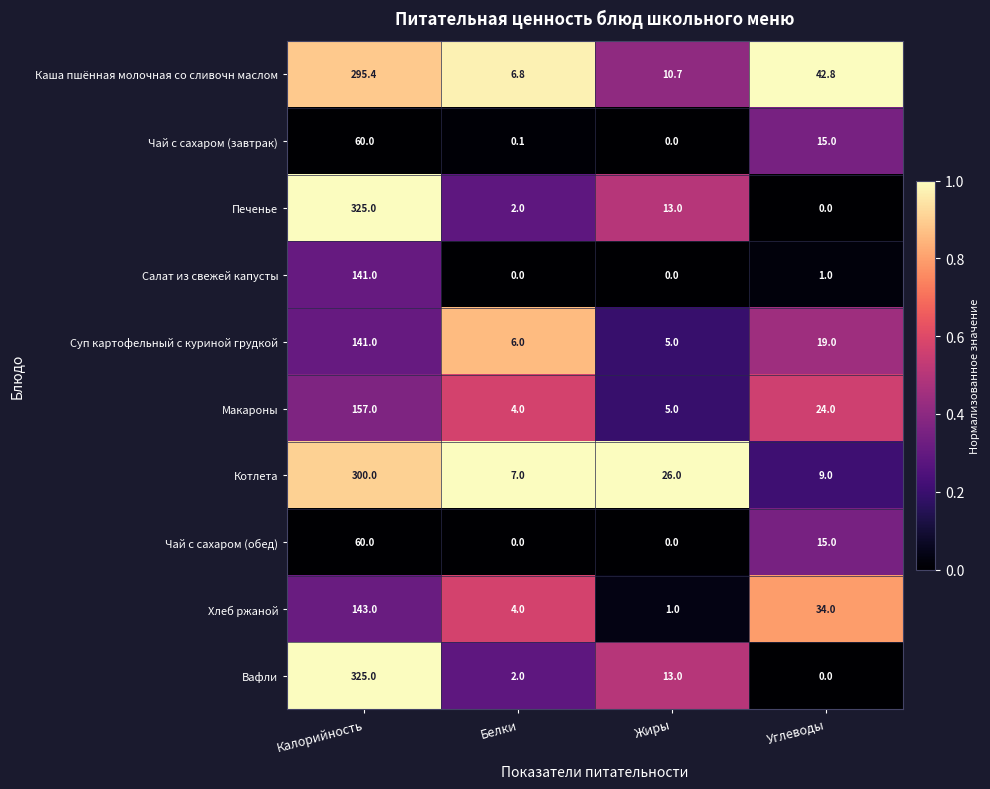

What is the total value across all series at Калорийность?

1947.4